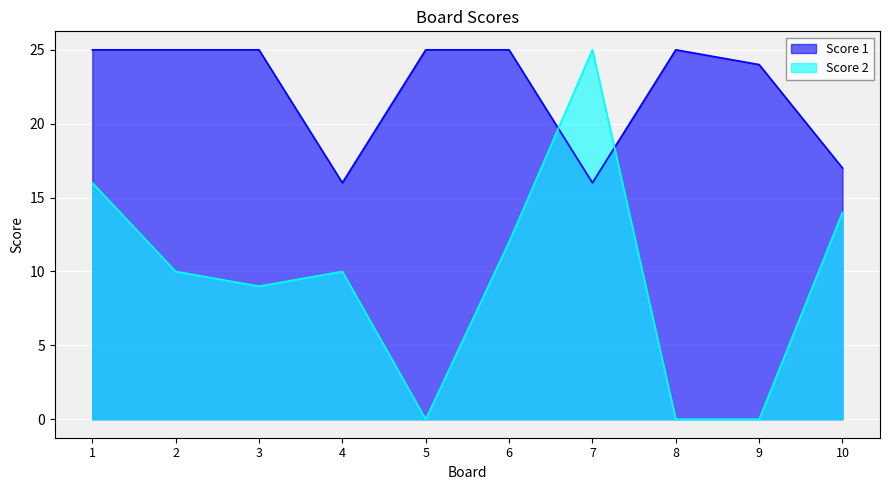

Which category has the lowest value in the Score 2 series?

5